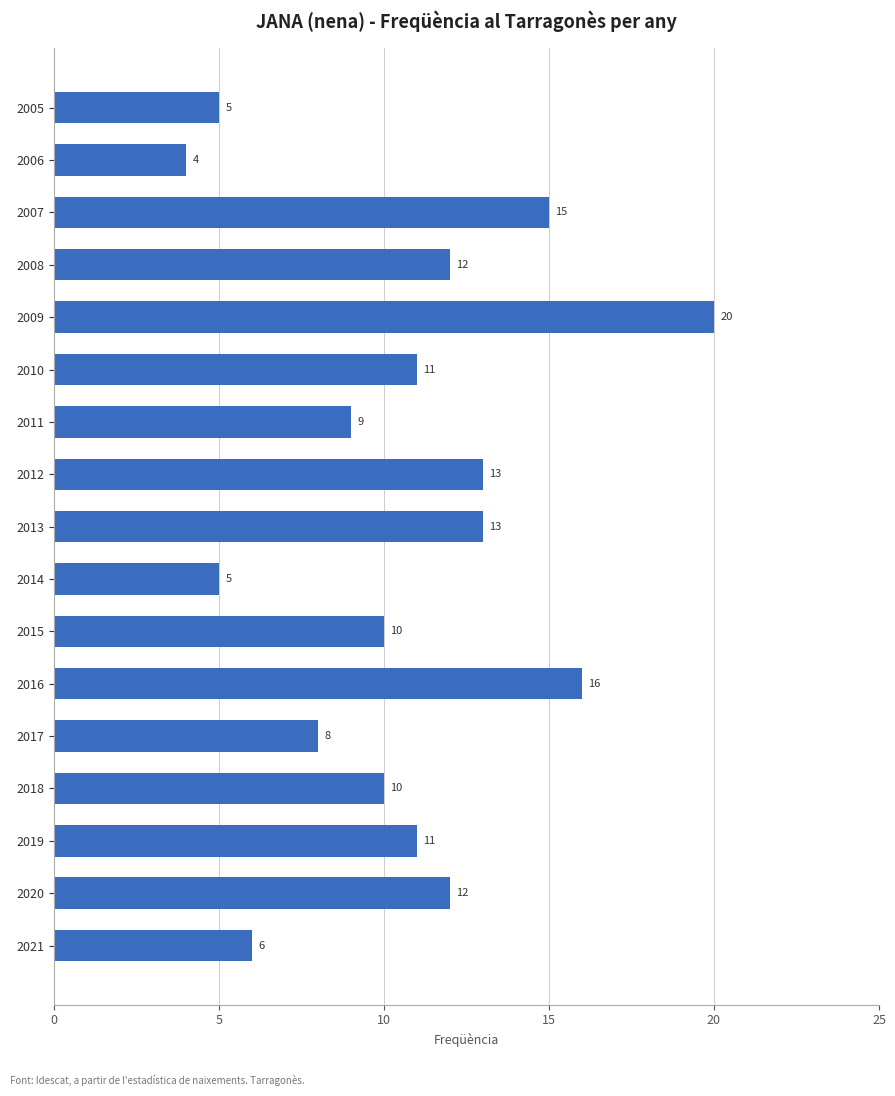

What is the ratio of the value at 2013 to the value at 2021?

2.2